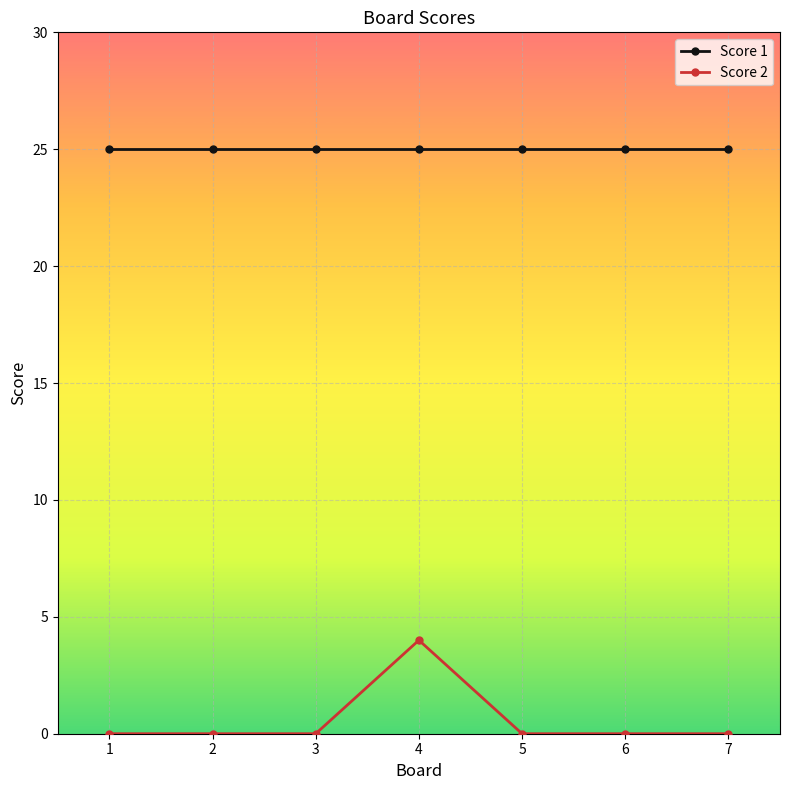

Is the value of Score 1 at 2 greater than the value of Score 2 at 1?

Yes